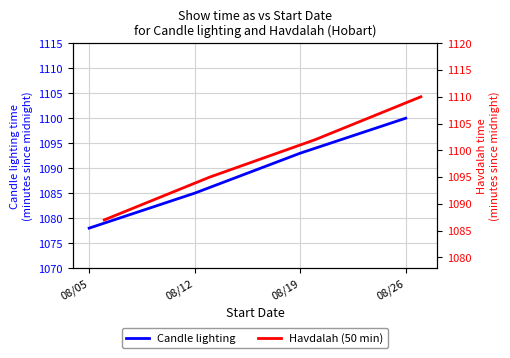

True or false: Candle lighting and Havdalah (50 min) cross at least once.

False